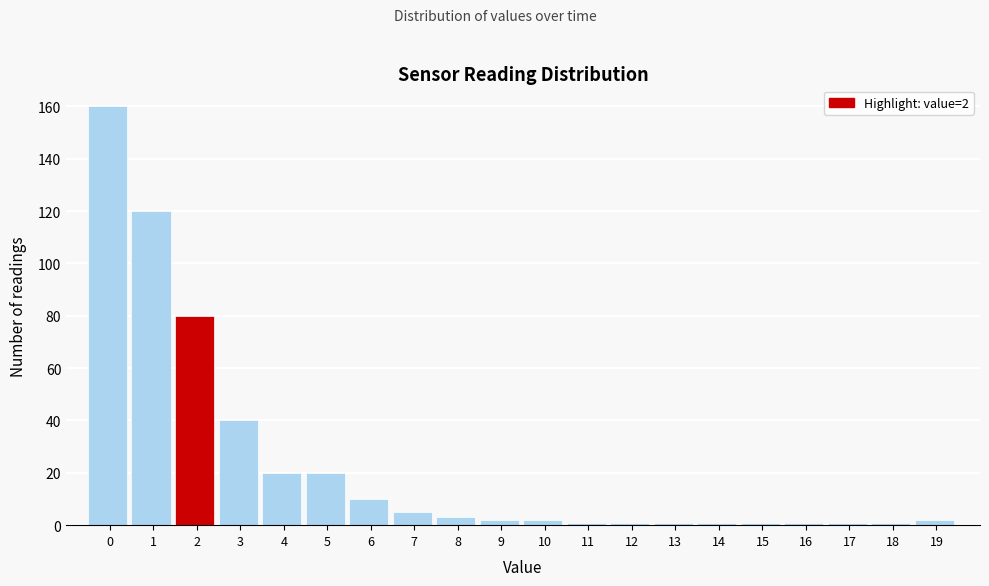

Reading left to right, list all the values displayed in this chart.

0=160	1=120	2=80	3=40	4=20	5=20	6=10	7=5	8=3	9=2	10=2	11=1	12=1	13=1	14=1	15=1	16=1	17=1	18=1	19=2